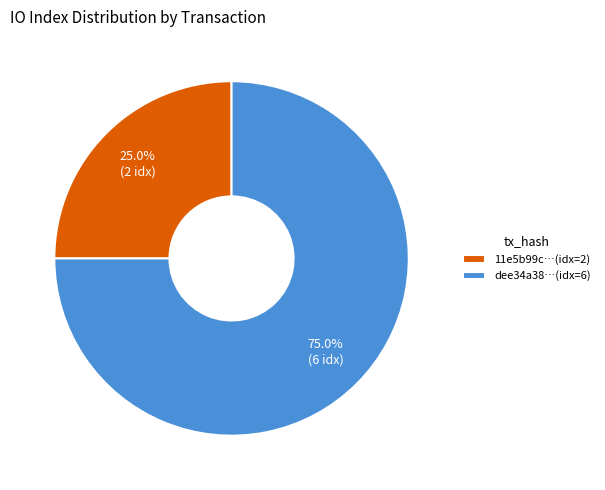

Which slice is the largest?

dee34a38…(idx=6)